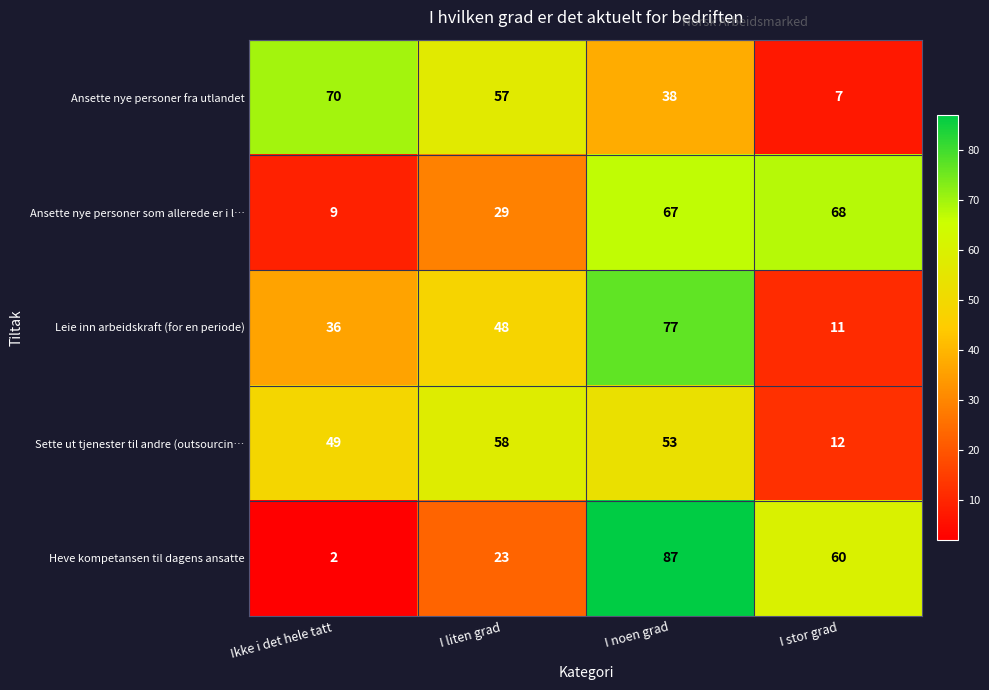

List the series in order of their peak value, highest first.

Heve kompetansen til dagens ansatte, Leie inn arbeidskraft (for en periode), Ansette nye personer fra utlandet, Ansette nye personer som allerede er i l…, Sette ut tjenester til andre (outsourcin…